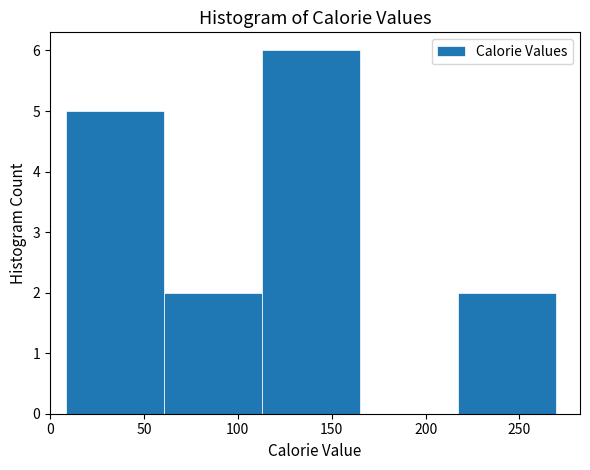

Reading left to right, list every bar in this chart as the range it spans on the x-axis followed by its height. Neither the bar edges nor the heights are printed on the chart, so give them approximately, as read against the axes.

10 to 60: 5
60 to 115: 2
115 to 165: 6
165 to 215: 0
215 to 270: 2